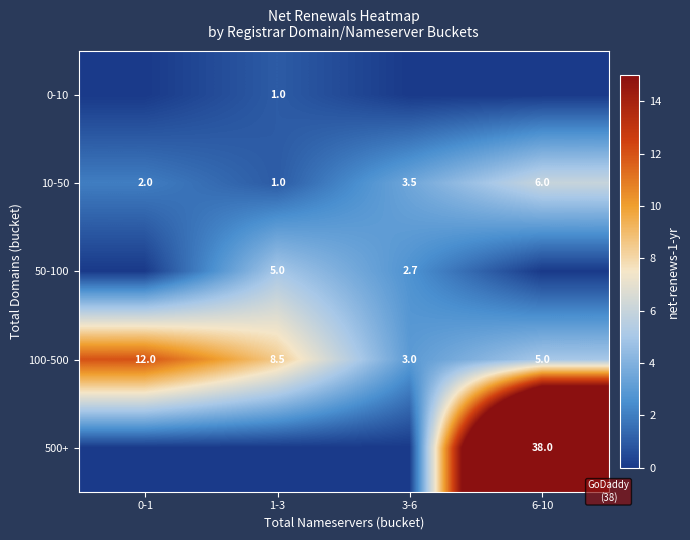

At which category is the sum across all series the highest?

6-10